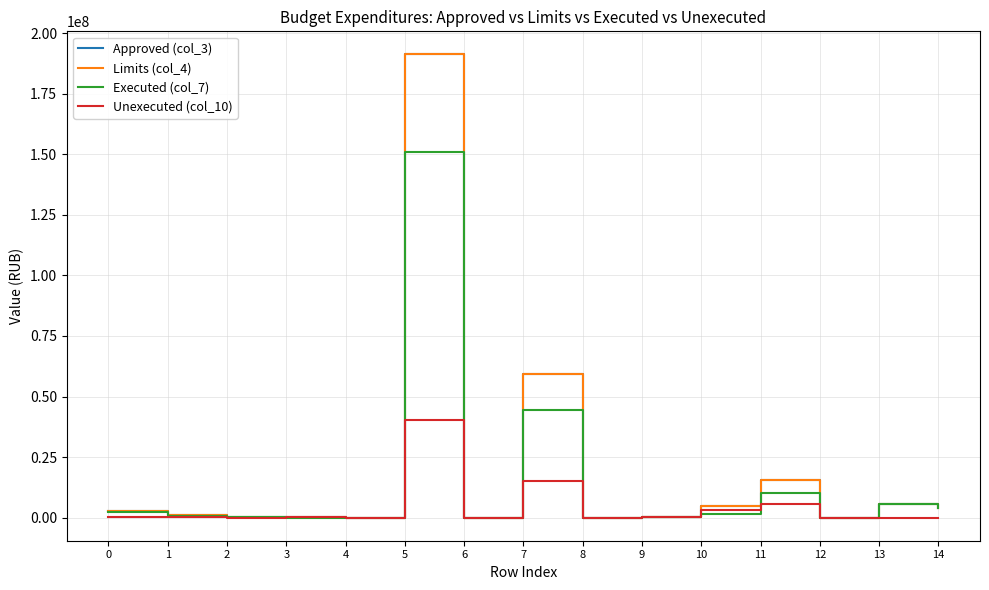

Does the chart display data point markers on the line(s)?

No